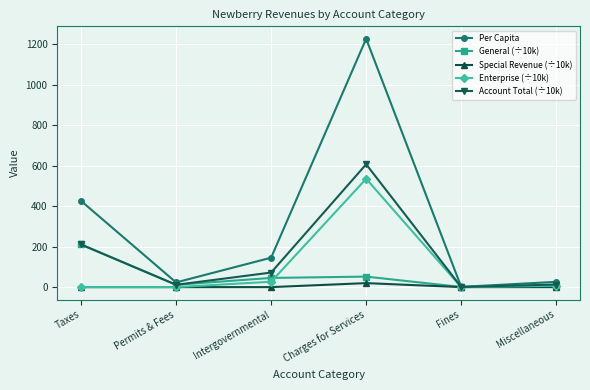

What is the difference between the second highest and second lowest values in the General (÷10k) series?

45.9